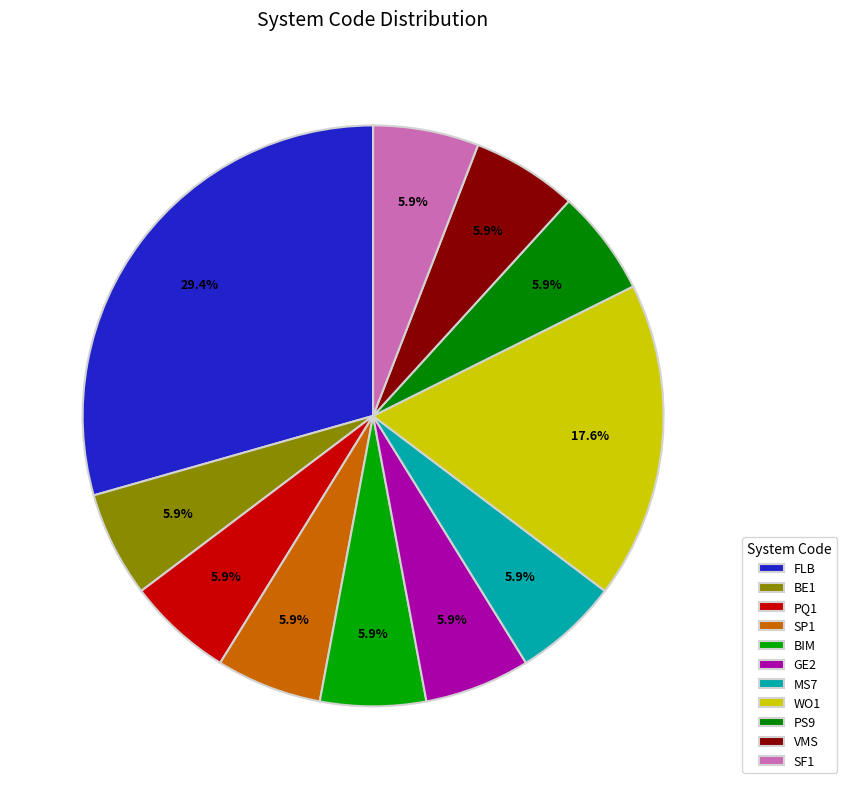

How many segments does this pie chart have?

11